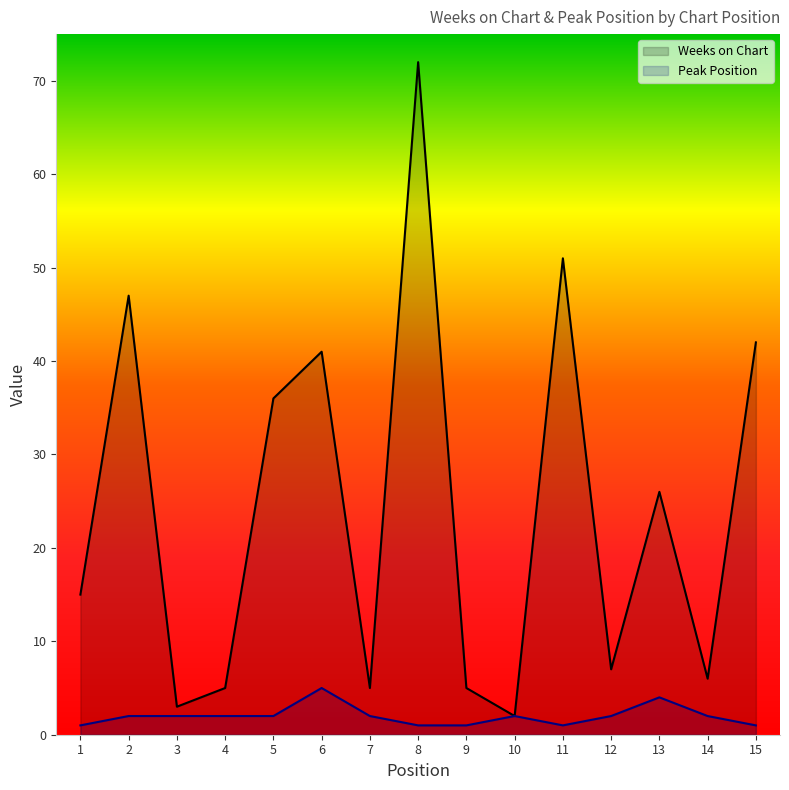

Rank the series at 4 from highest to lowest value.

Weeks on Chart, Peak Position